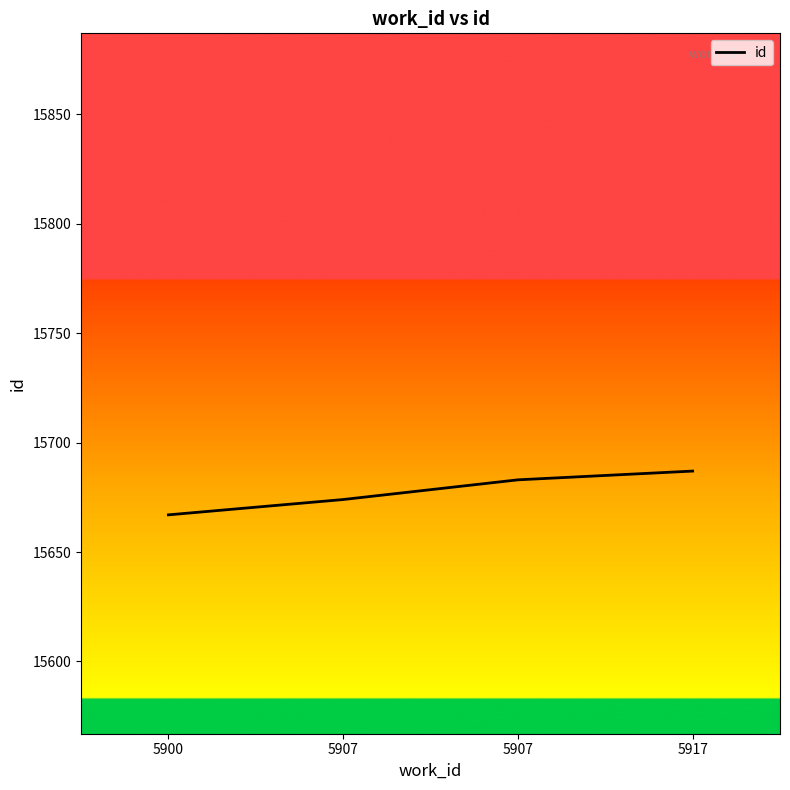

What is the difference between the second highest and second lowest values?

9